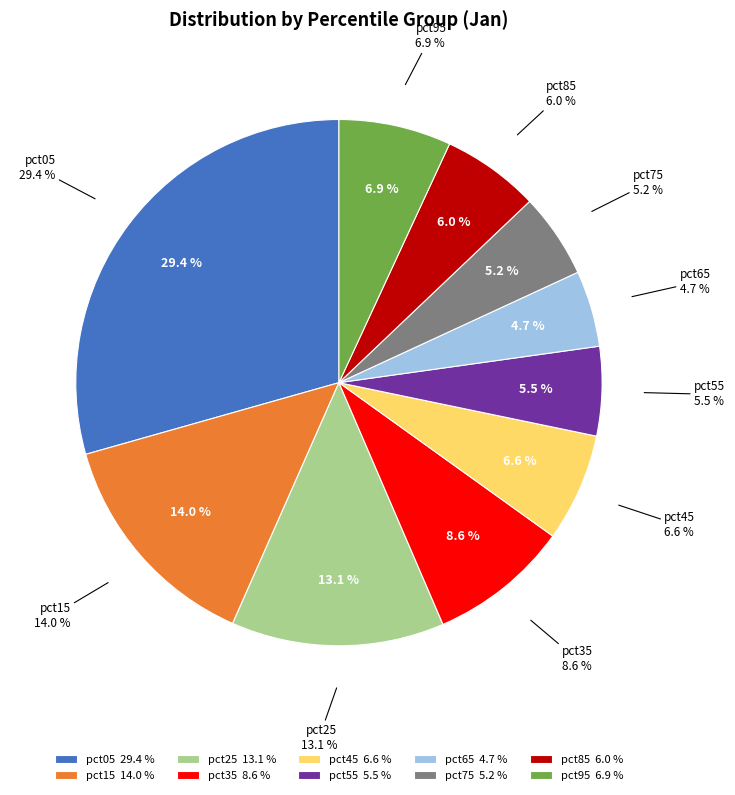

Which slice is the largest?

pct05